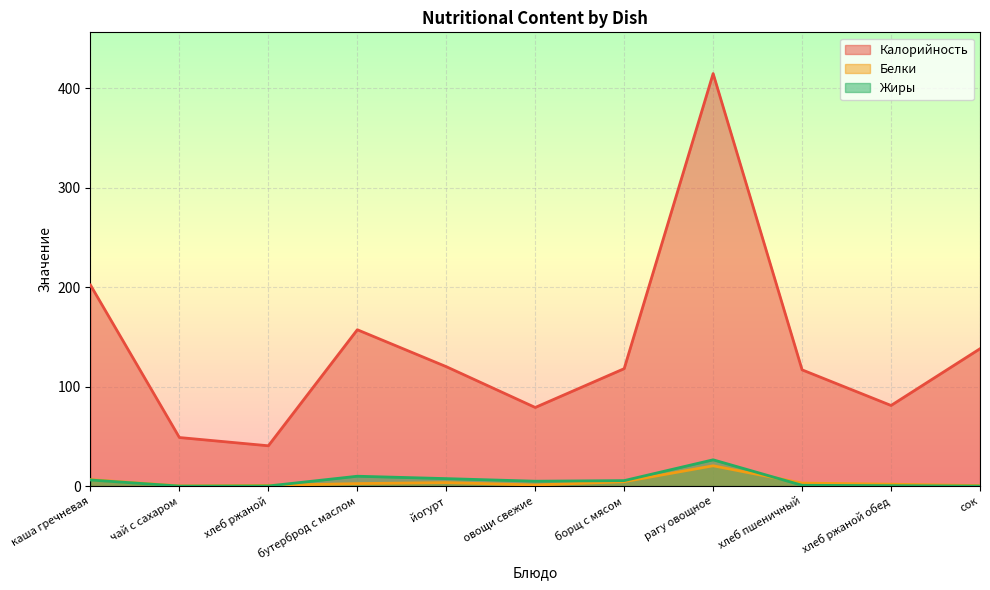

How many values in the Жиры series exceed 4?

6